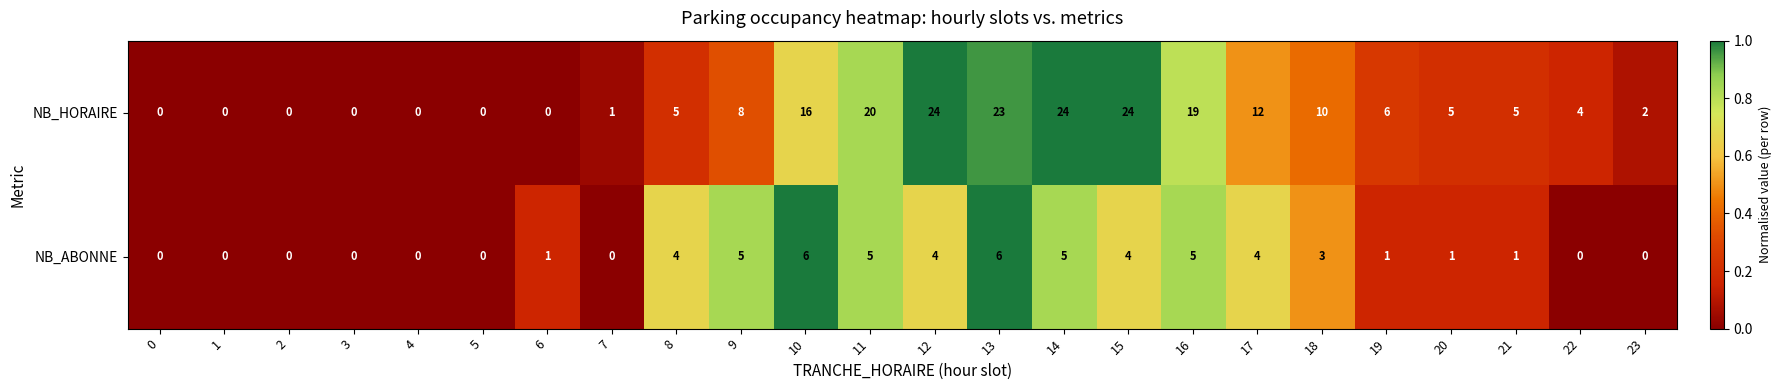

What is the sum of the NB_HORAIRE values at 20 and 18?

15